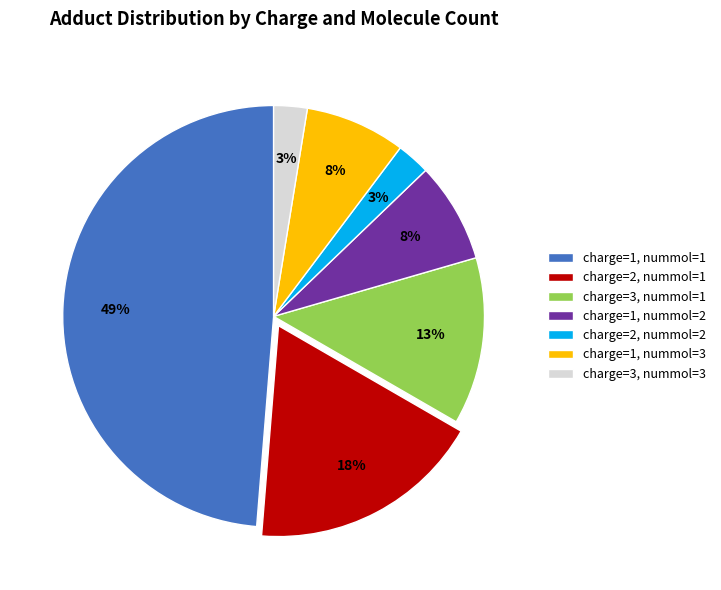

To the nearest percent, what percentage of the pie is charge=2, nummol=2?

3%